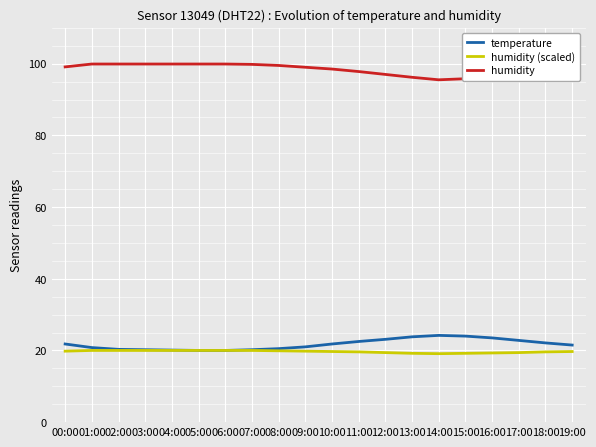

What position from the right is 02:00?

18